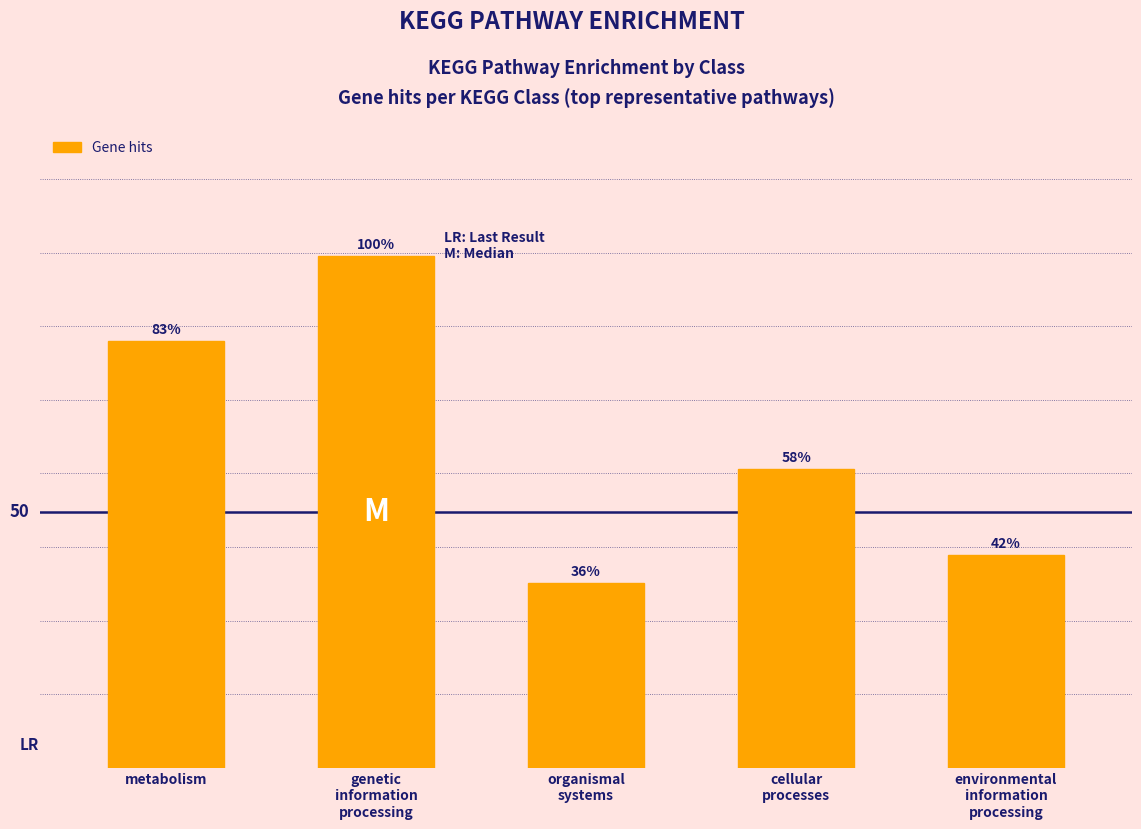

Does the chart contain stacked bars?

No